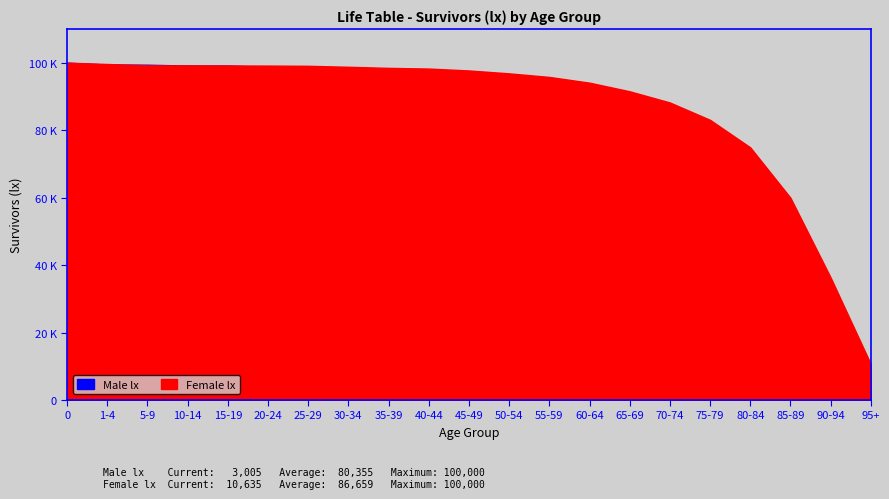

Which series has the widest spread of values?

Male lx